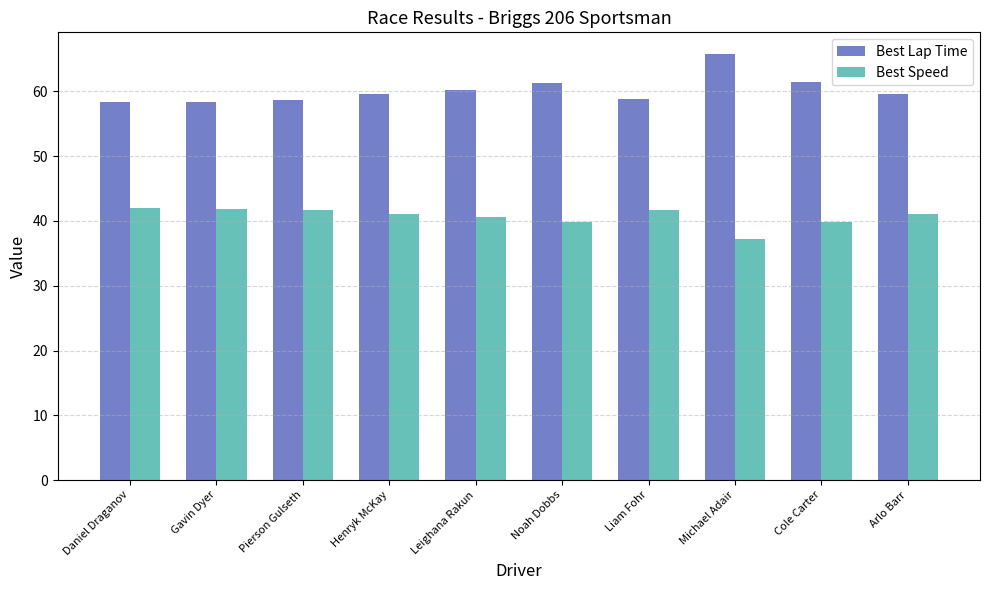

List the series in order of their peak value, lowest first.

Best Speed, Best Lap Time